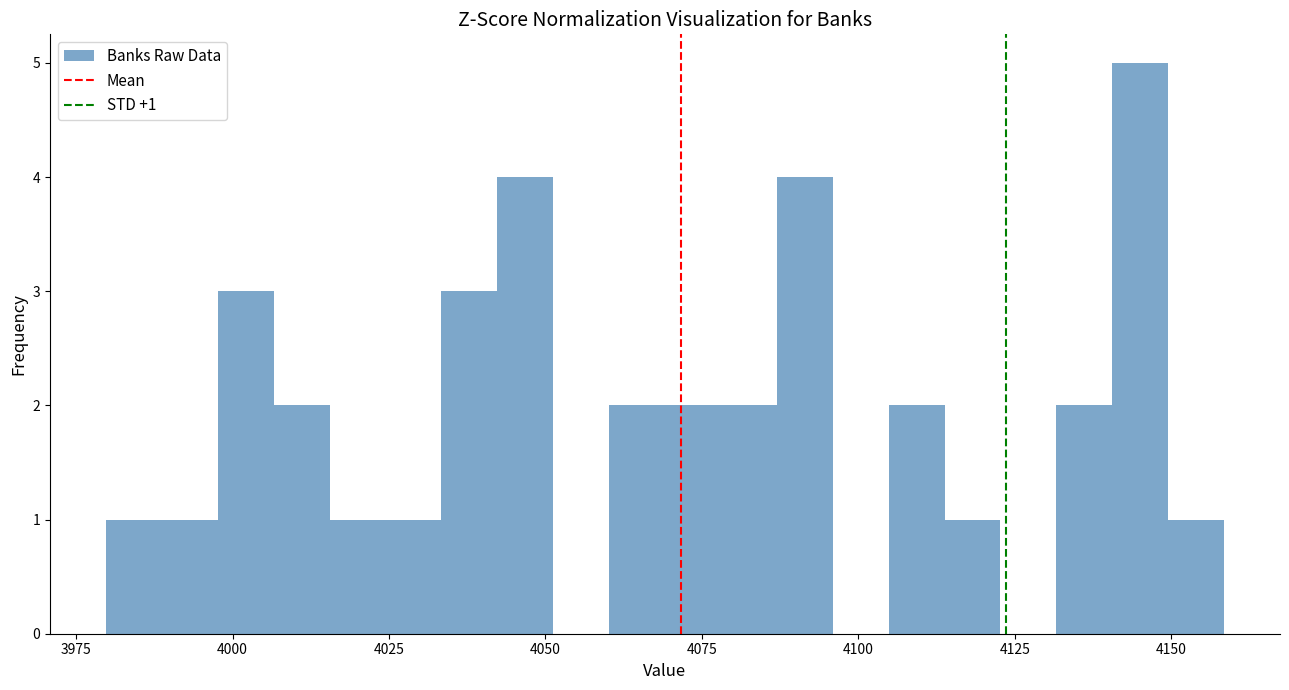

Read against the x-axis, roughly where is the centre of the tallest bar?

4145